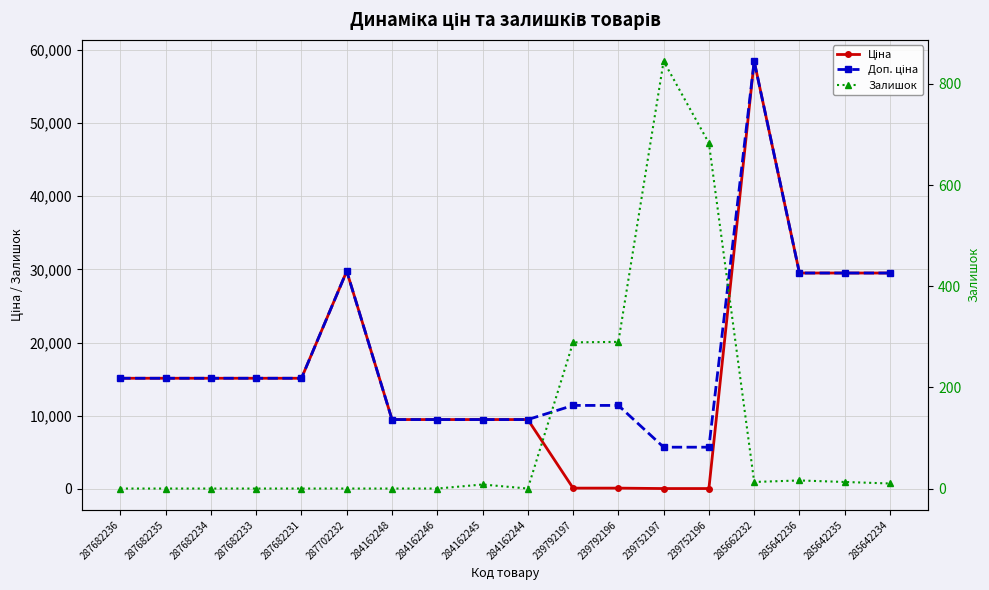

What is the label of the 10th point from the left?

284162244